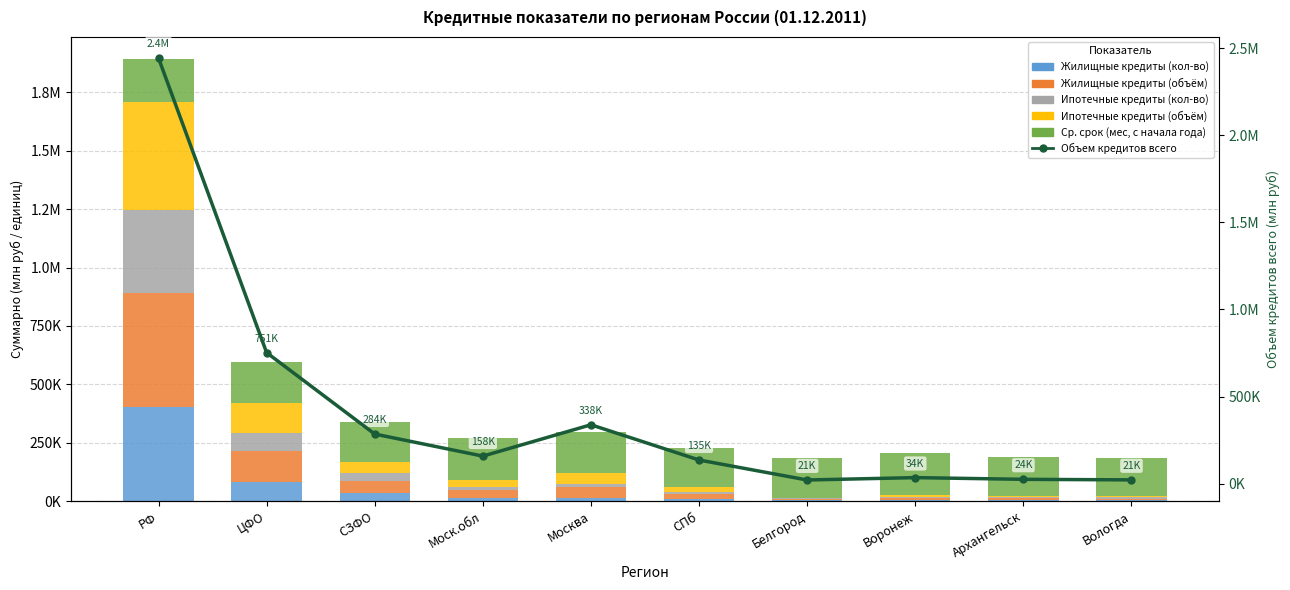

At which label is Жилищные кредиты (кол-во) closest to 203063?

ЦФО